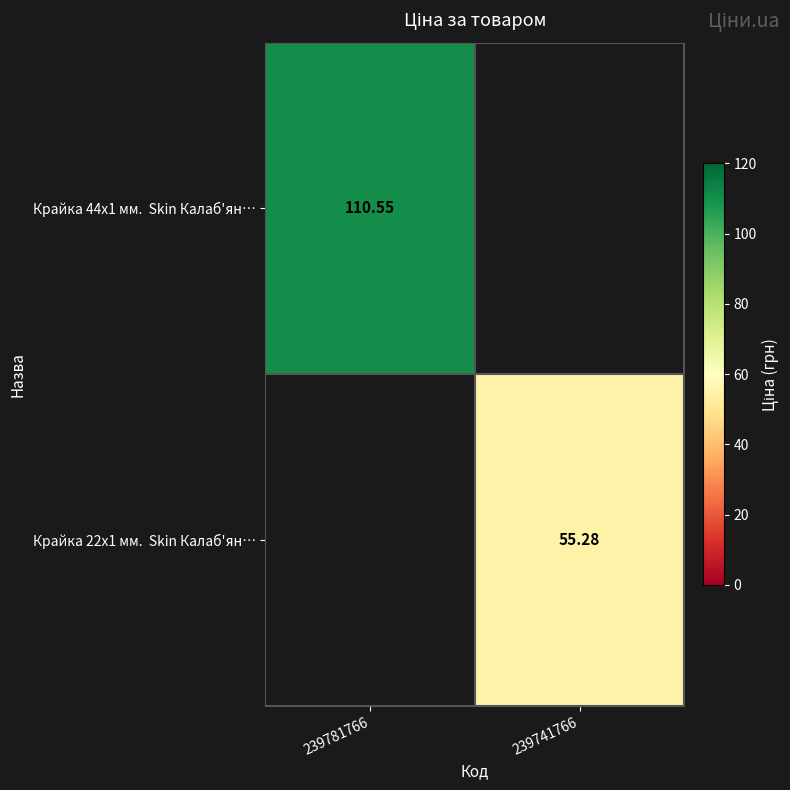

Rank the series by their average value, from highest to lowest.

Крайка 44x1 мм. Skin Калаб'ян…, Крайка 22x1 мм. Skin Калаб'ян…